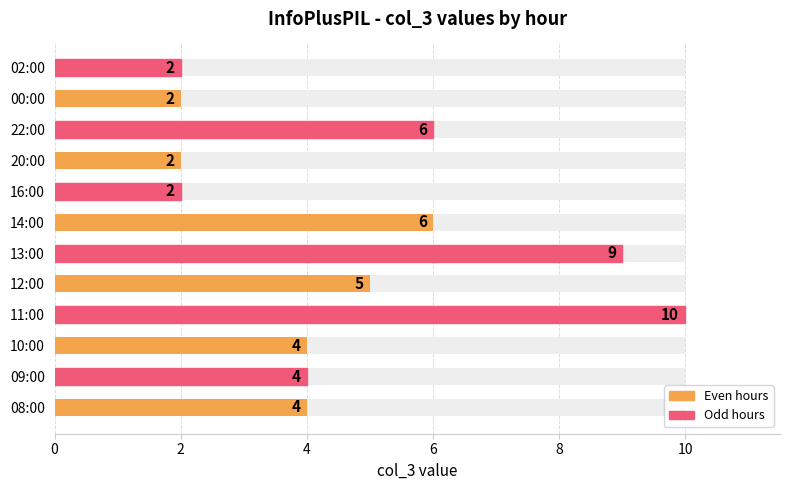

What is the sum of all values?

56